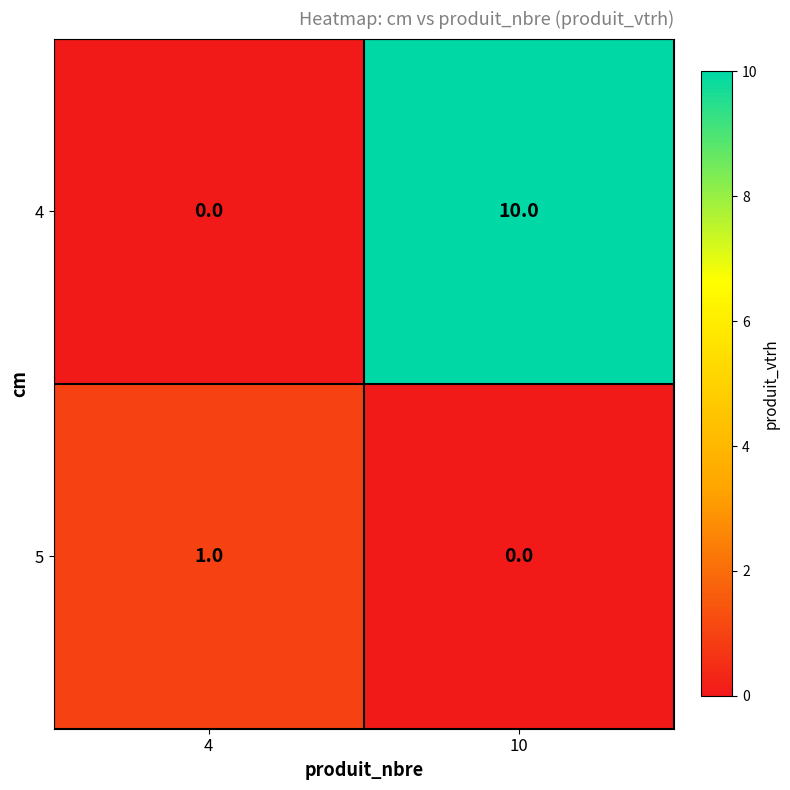

Reading left to right, extract all data points from this chart.

4: 0	10
5: 1	0